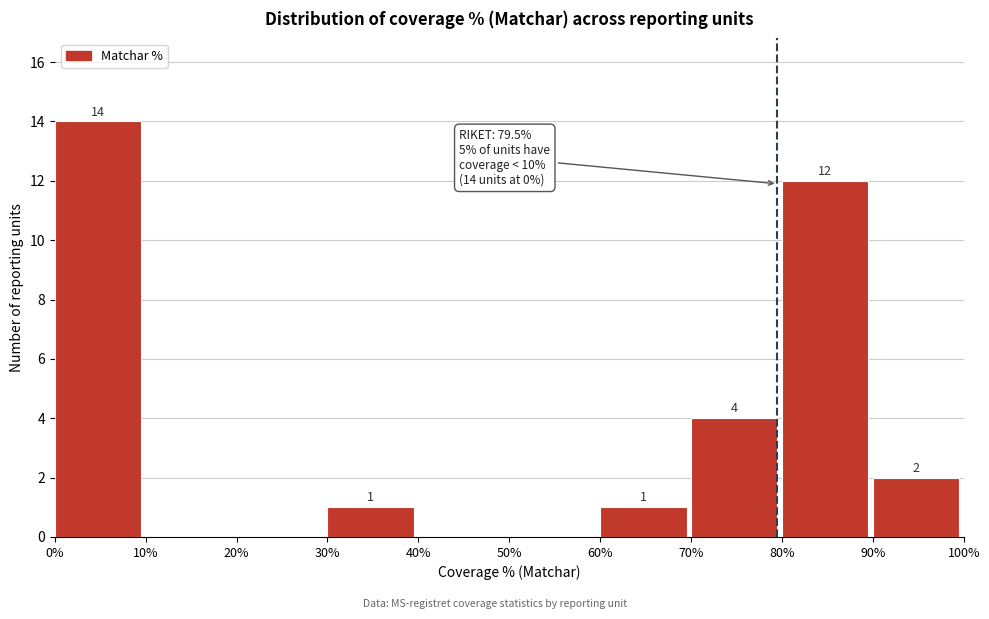

Over which range of the x-axis is the bar tallest?

0% to 10%